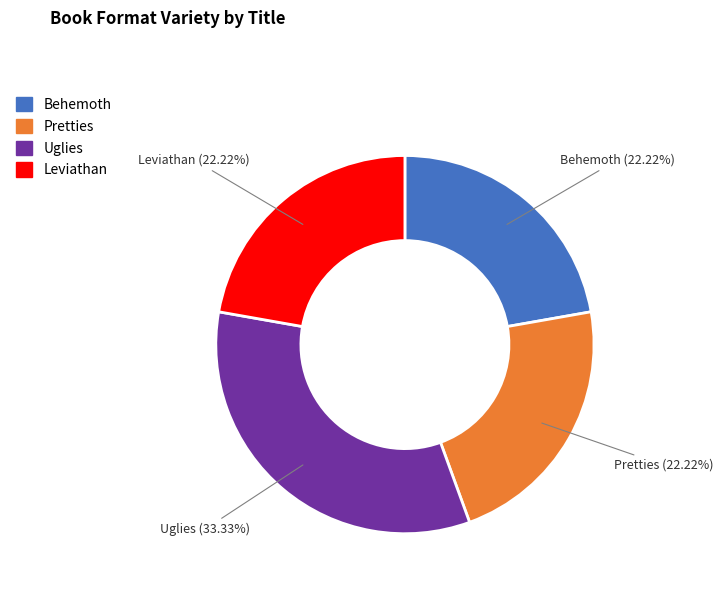

Combined, do Pretties and Leviathan account for over 50%?

No